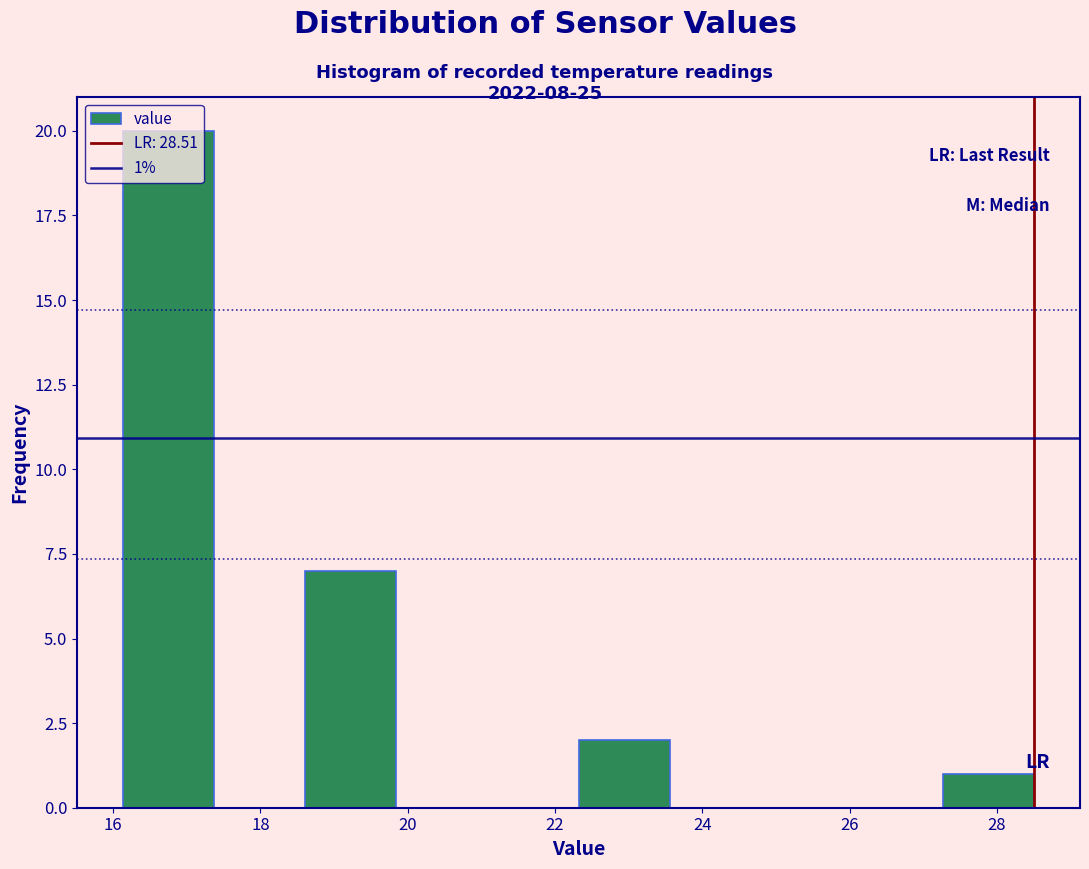

Over which range of the x-axis is the bar tallest?

16.2 to 17.4